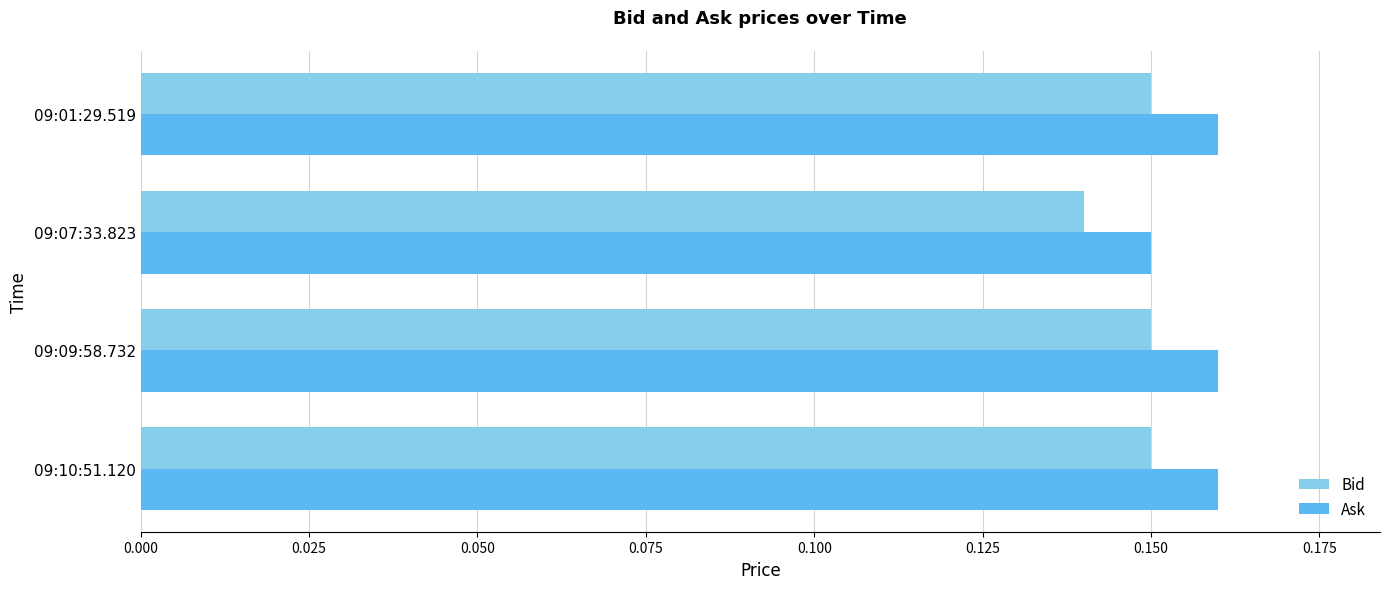

Which category has the lowest value in the Ask series?

09:07:33.823